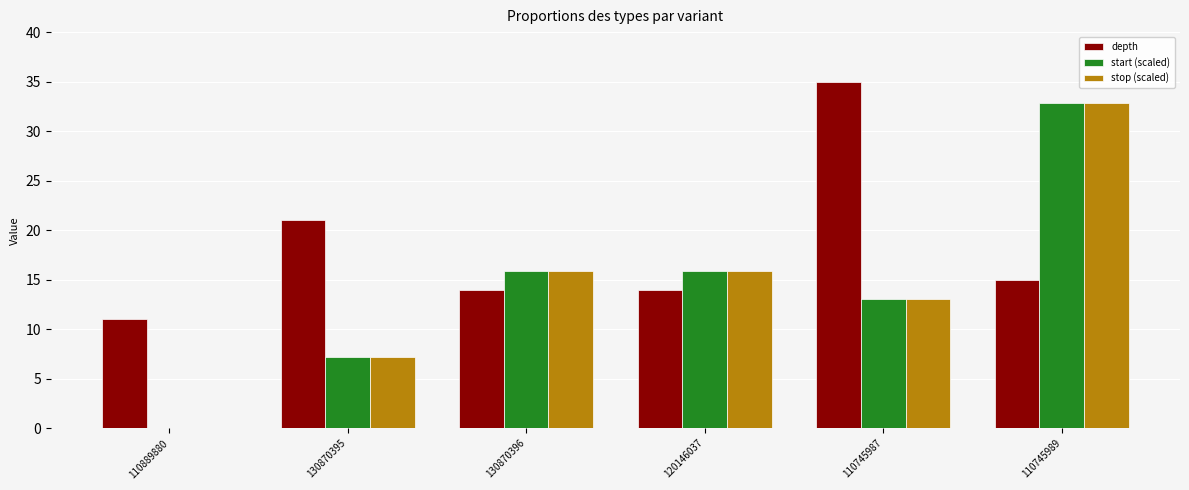

At which category does the chart reach its peak across all series?

110745987